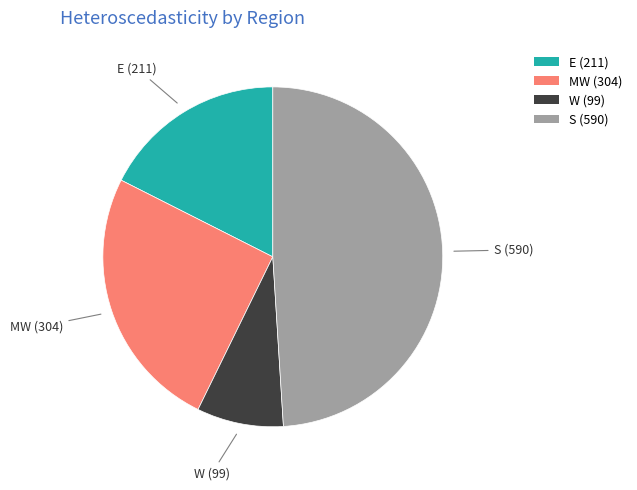

The E (211) slice represents 11% of the pie. True or false?

False